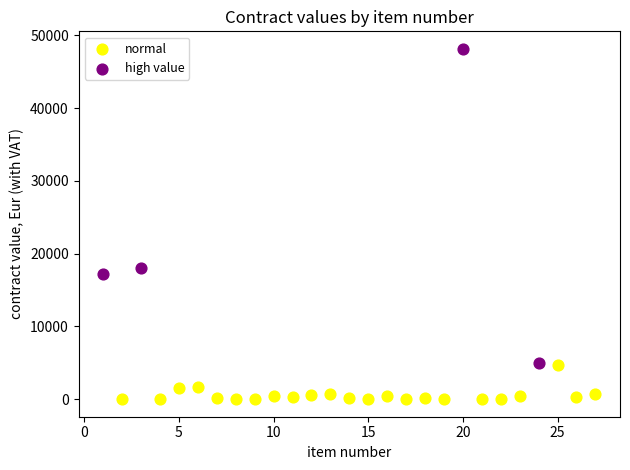

Which series has the widest spread of Y values?

high value